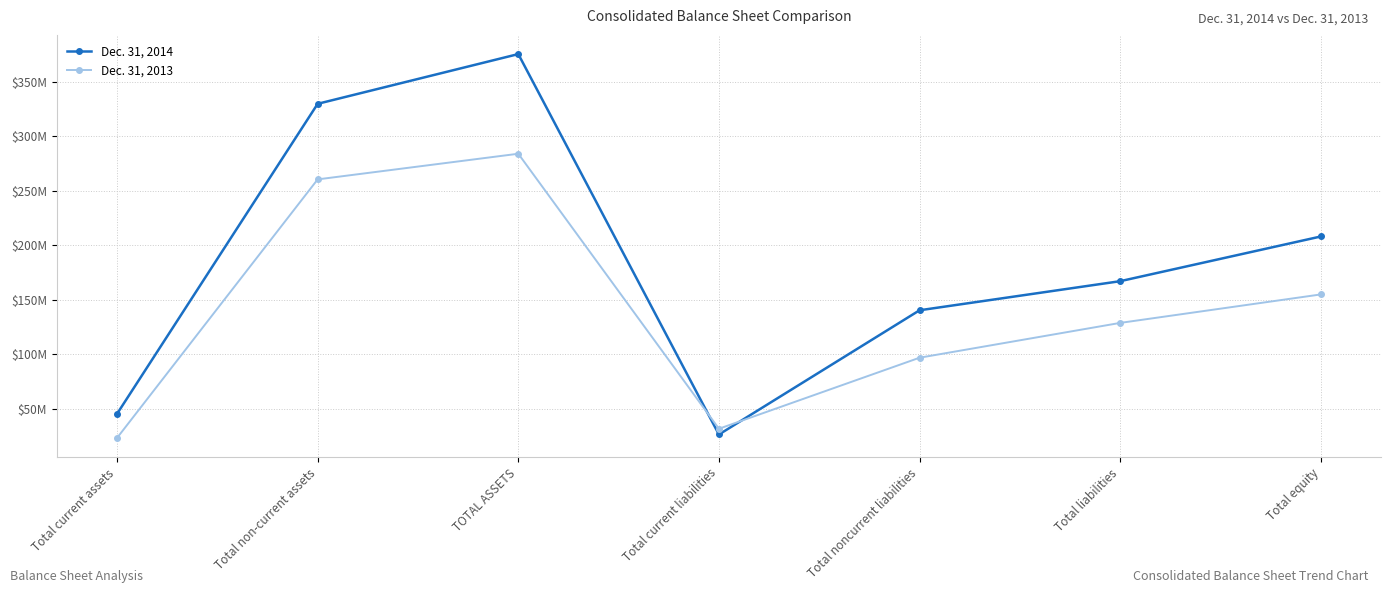

Is the value of Dec. 31, 2014 at Total noncurrent liabilities greater than the value of Dec. 31, 2013 at Total noncurrent liabilities?

Yes